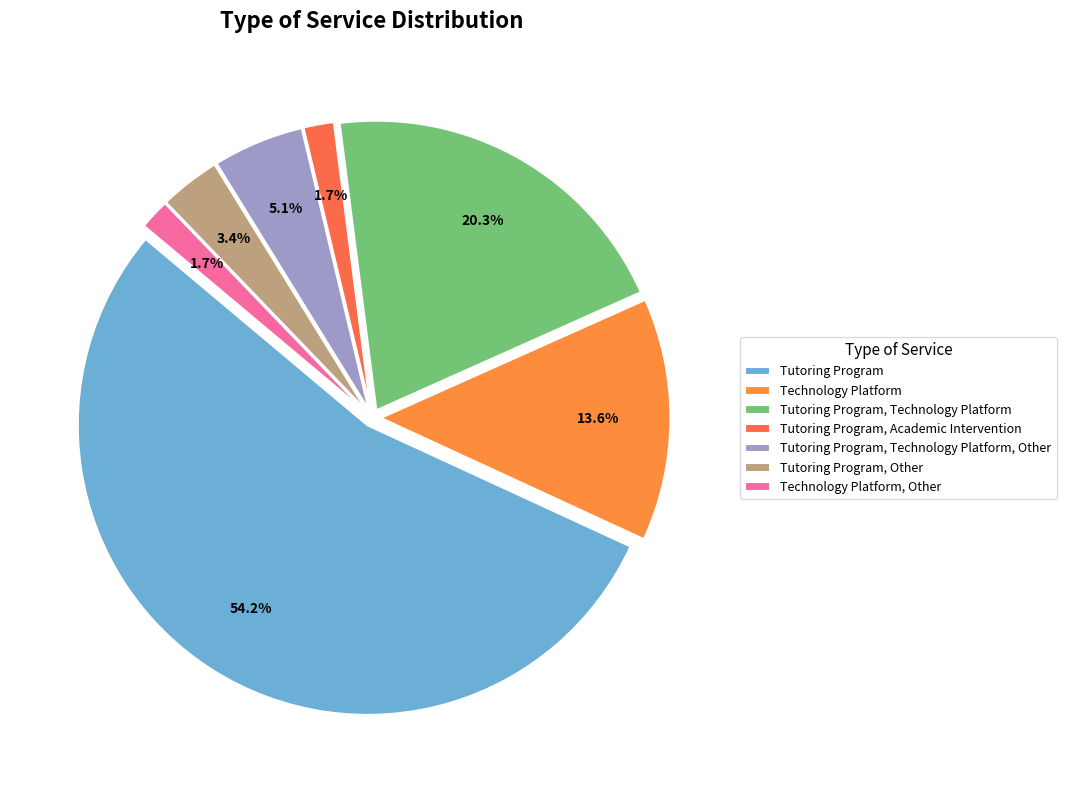

Approximately how many times larger is the value at Technology Platform, Other compared to Tutoring Program, Academic Intervention?

1.0